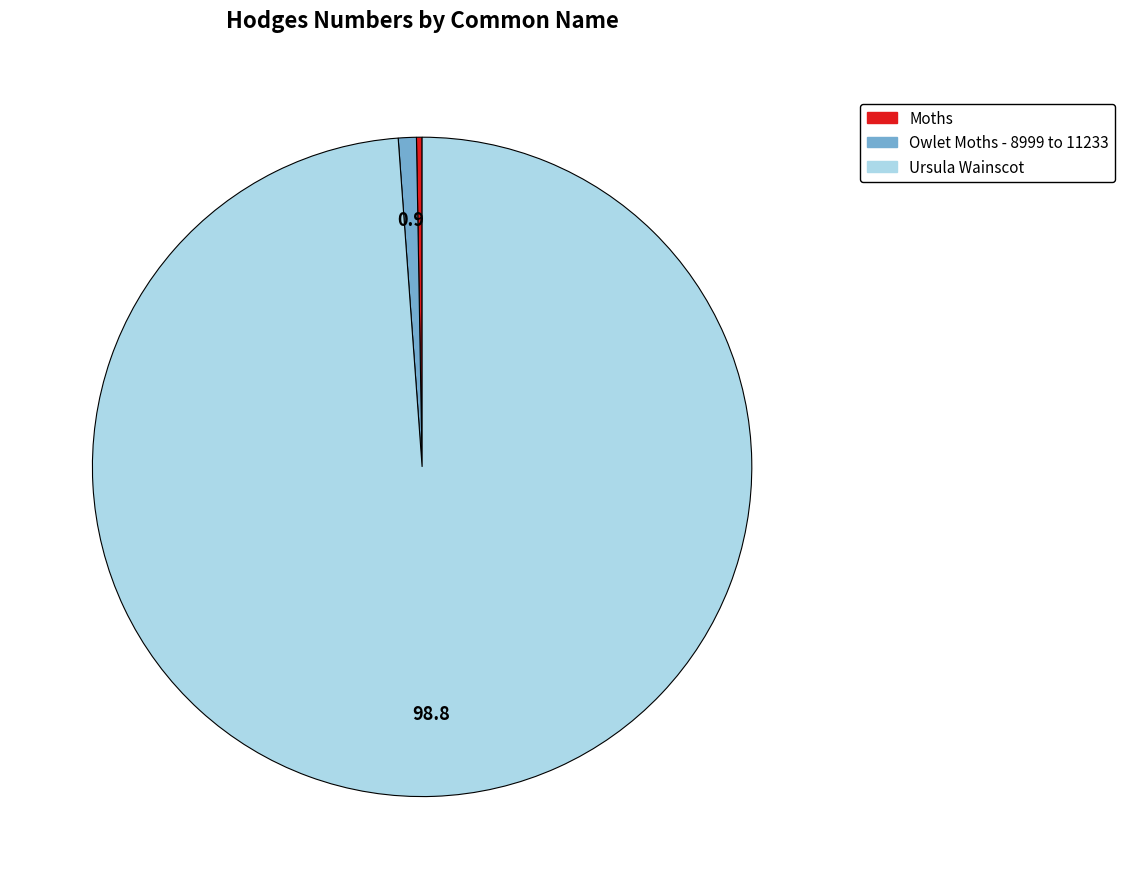

Which slice is the largest?

Ursula Wainscot